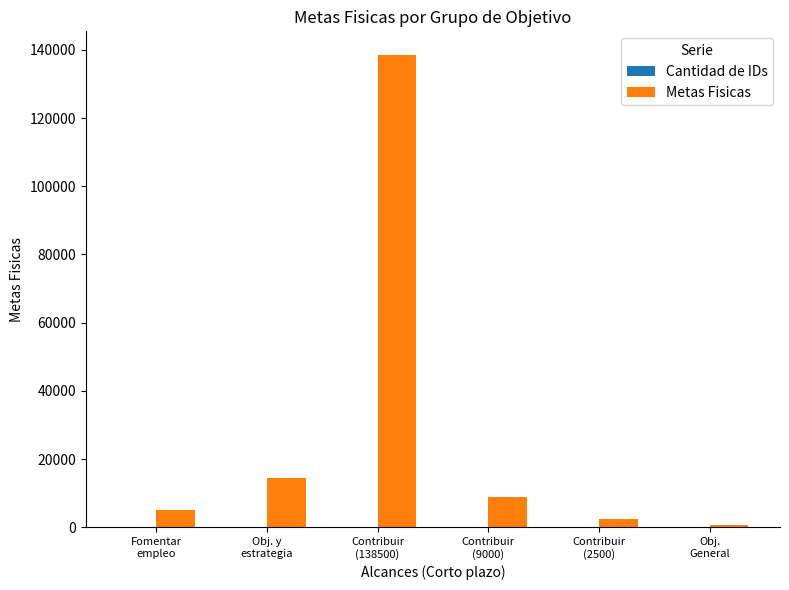

What is the maximum value for Metas Fisicas?

138500